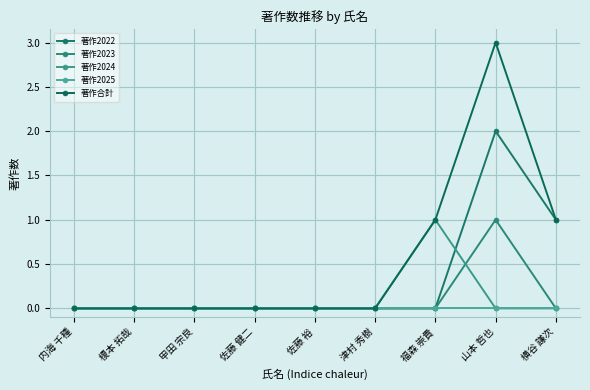

Which series has the largest total across all categories?

著作合計